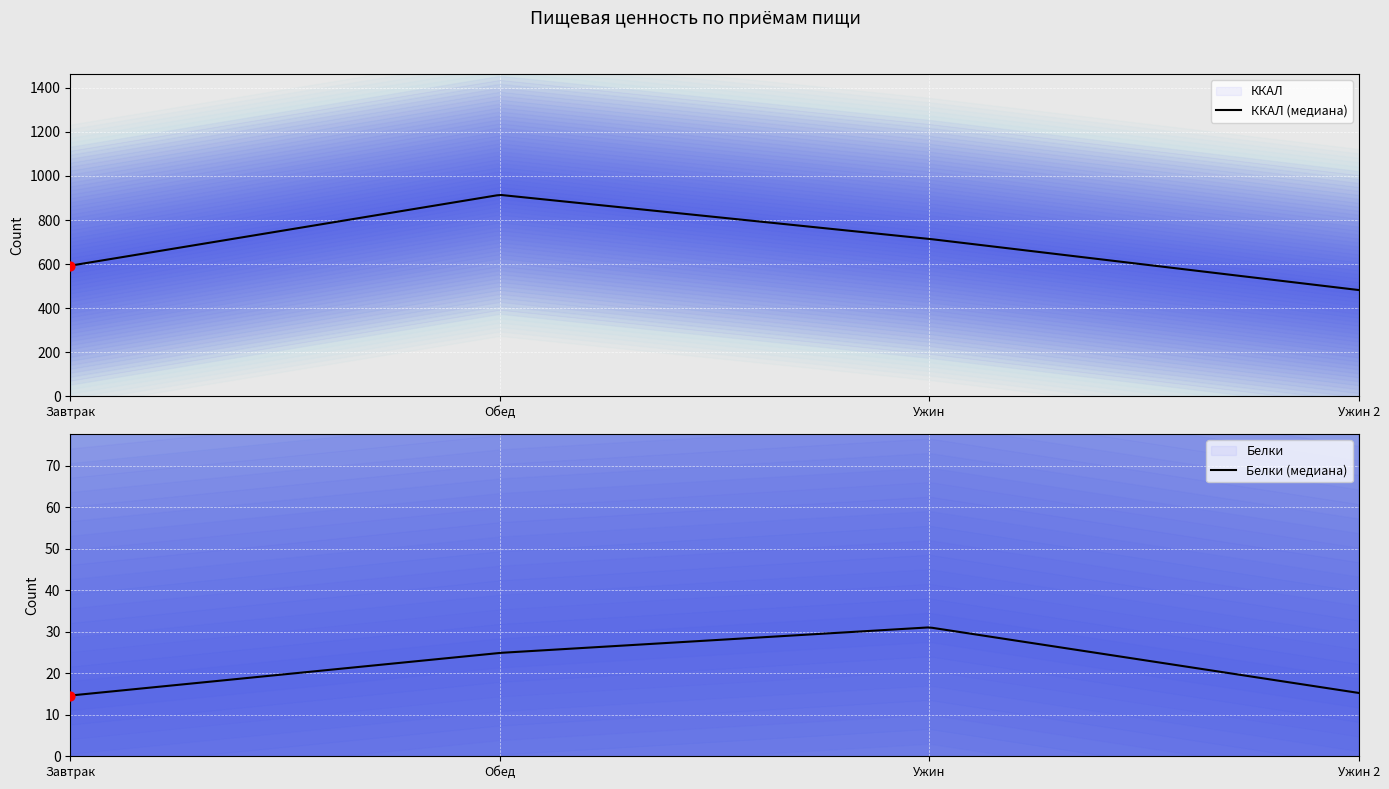

At how many categories does at least one series exceed 200?

4